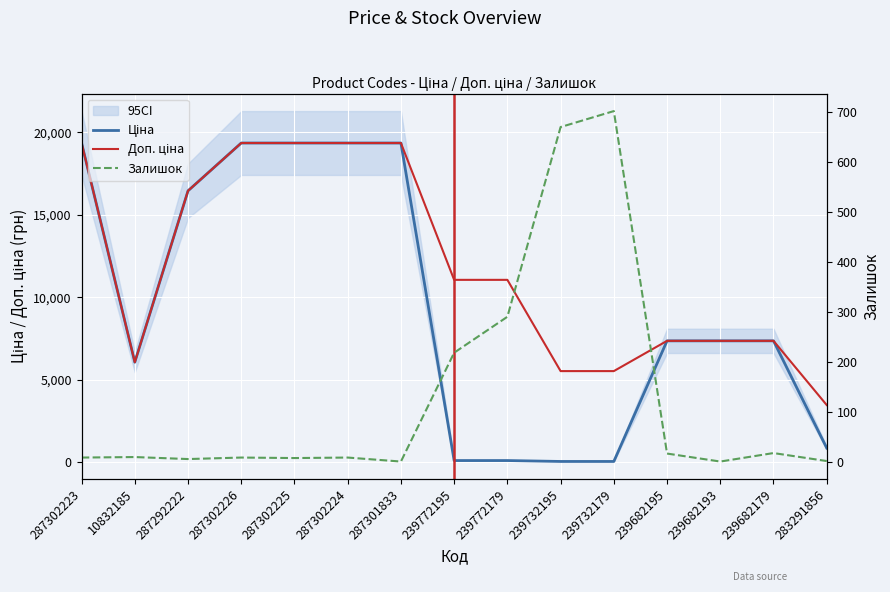

Which series has the widest spread of values?

Ціна